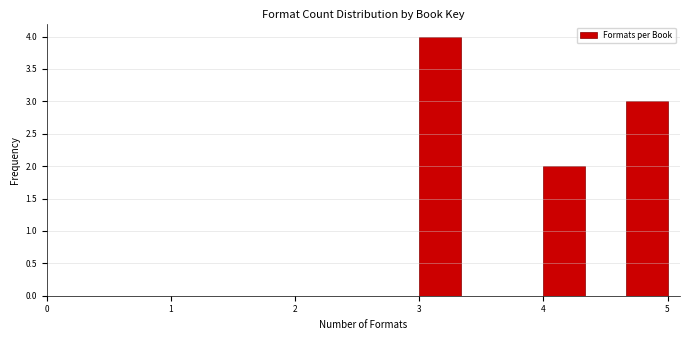

Read against the x-axis, roughly where is the centre of the tallest bar?

3.2